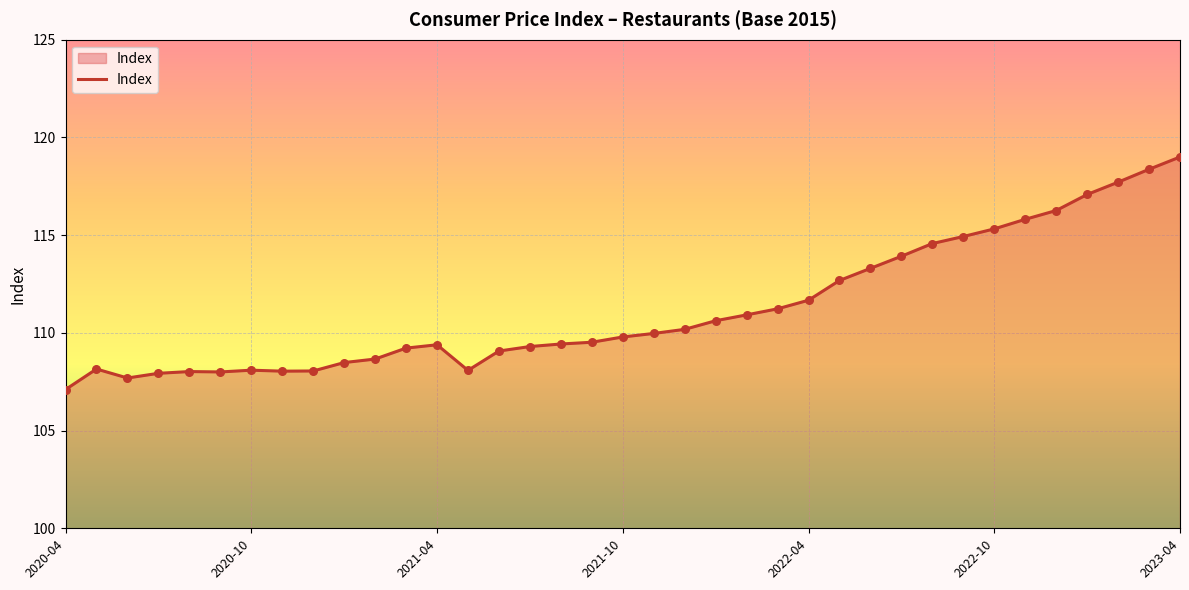

What is the difference between the maximum and minimum values?

11.9